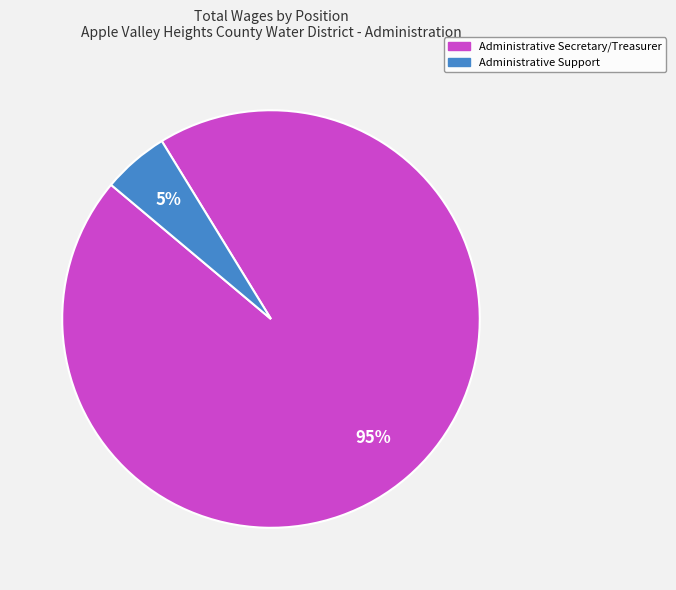

Rank the categories by value from lowest to highest.

Administrative Support, Administrative Secretary/Treasurer